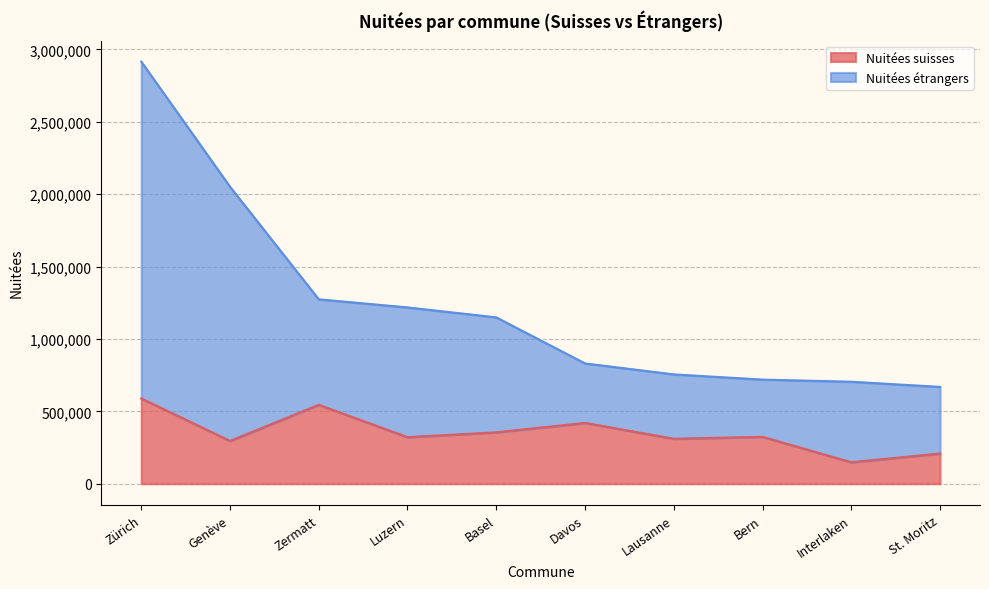

True or false: Nuitées étrangers and Nuitées suisses intersect in this chart.

False